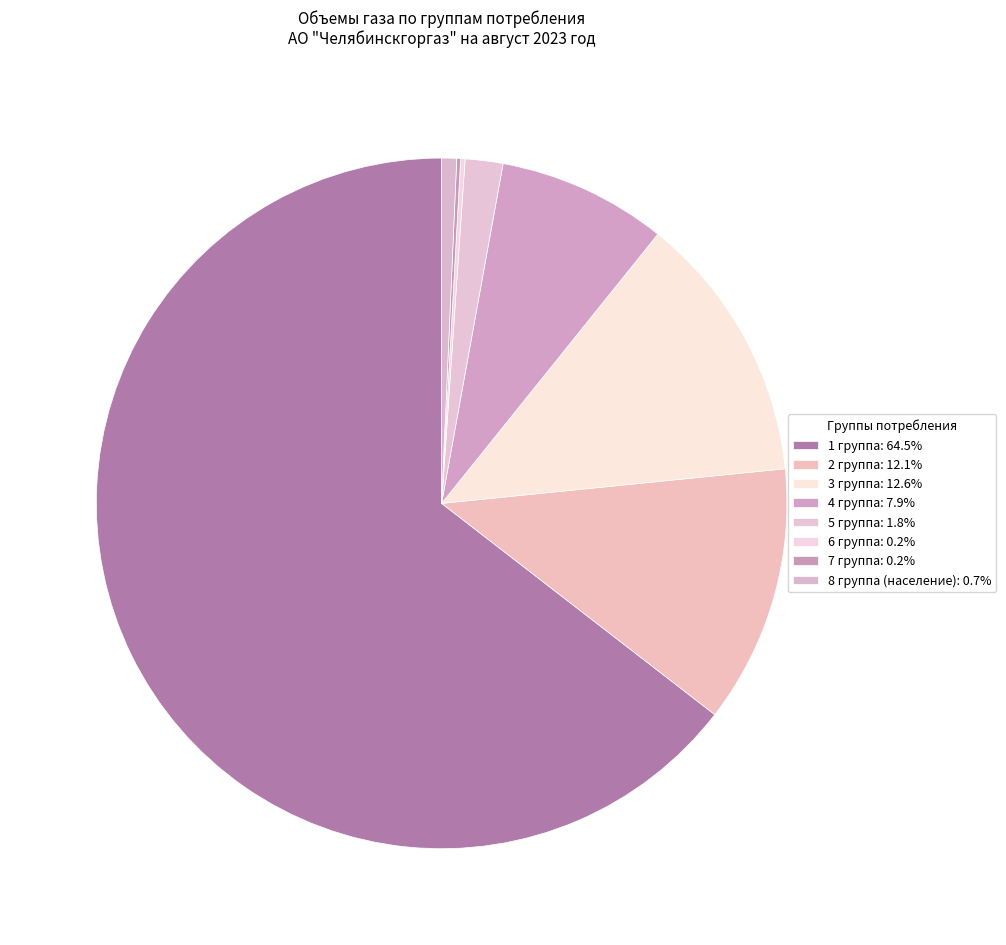

Which category has the smallest portion of the pie?

7 группа